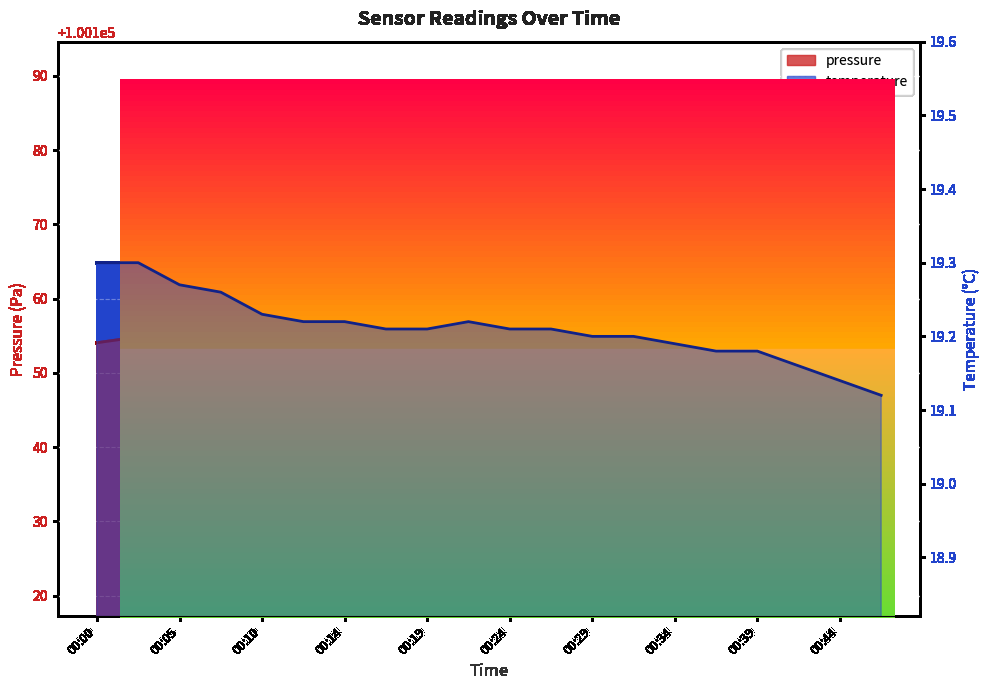

True or false: temperature has more than 2 interior local peaks.

False